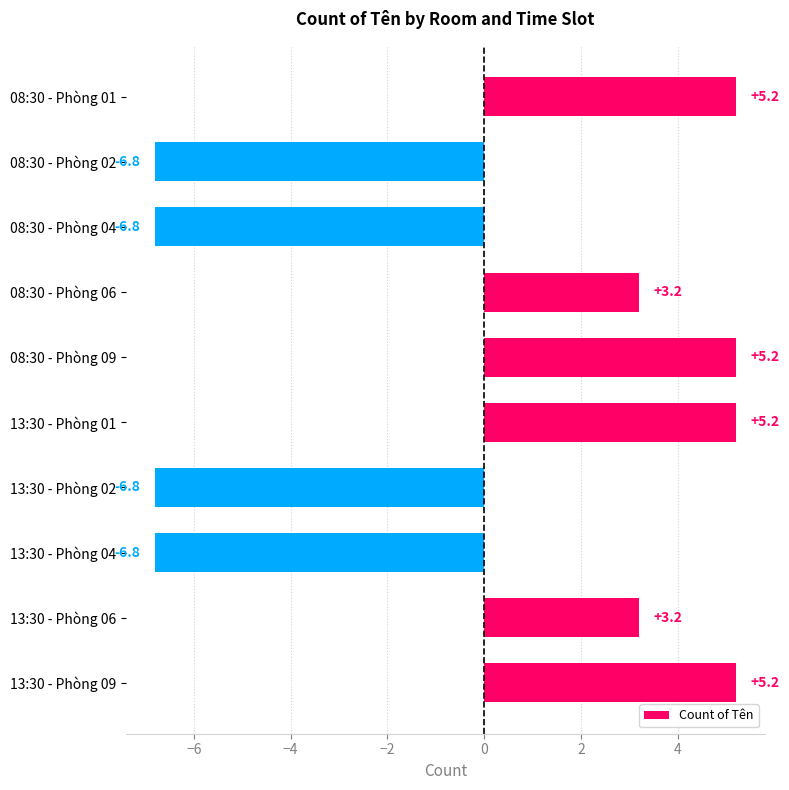

What is the greatest value displayed?

5.2